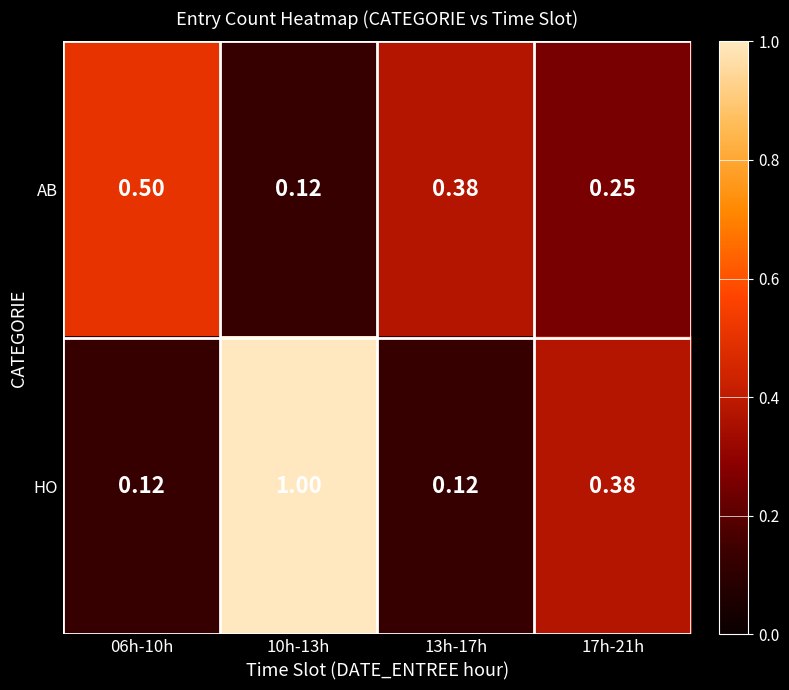

Which series has the widest spread of values?

HO